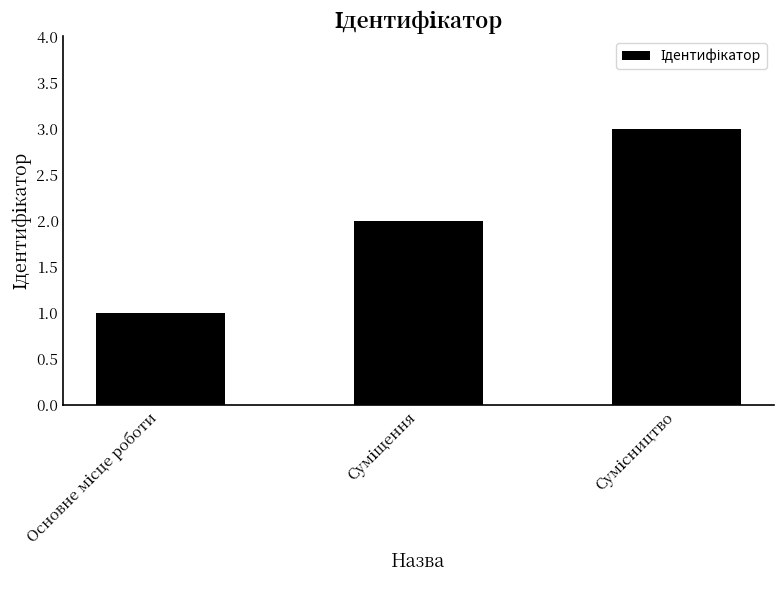

What is the sum of all values?

6